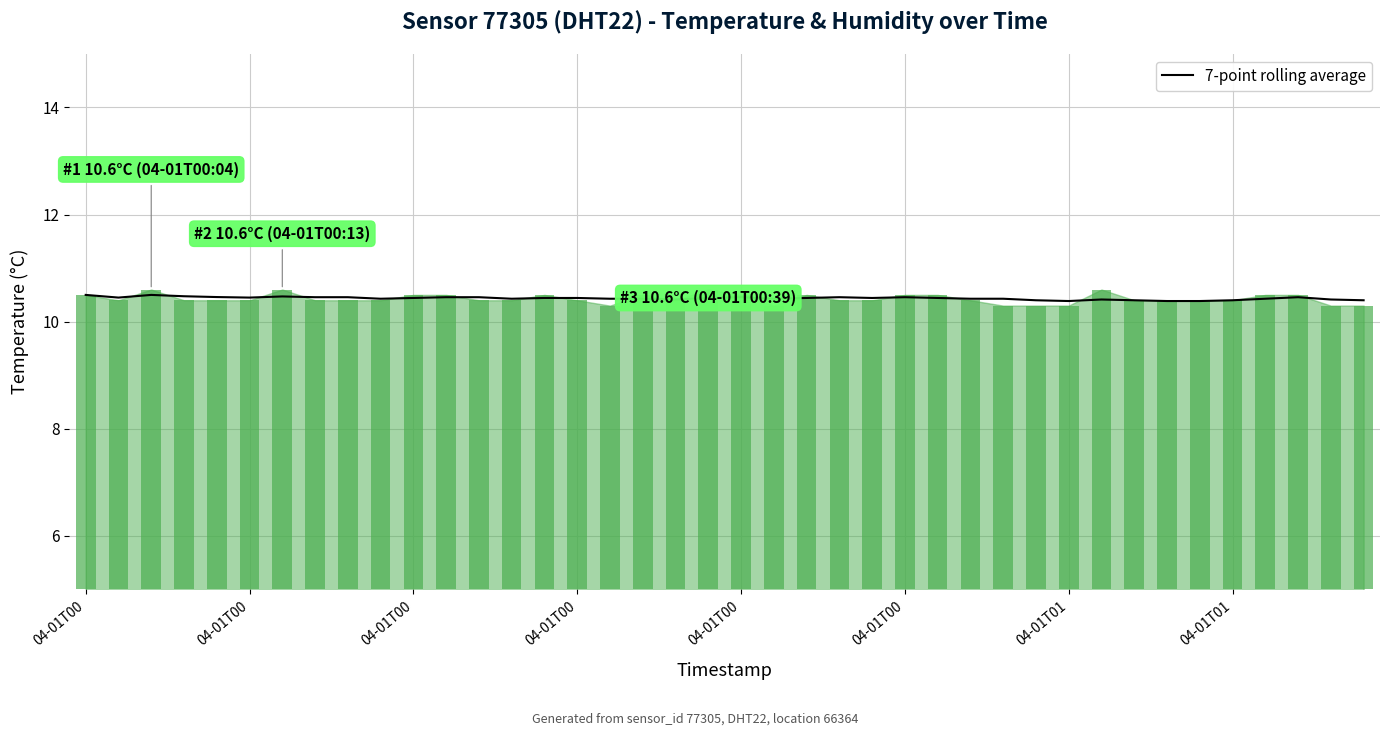

The value at 18 is 10.4. True or false?

True